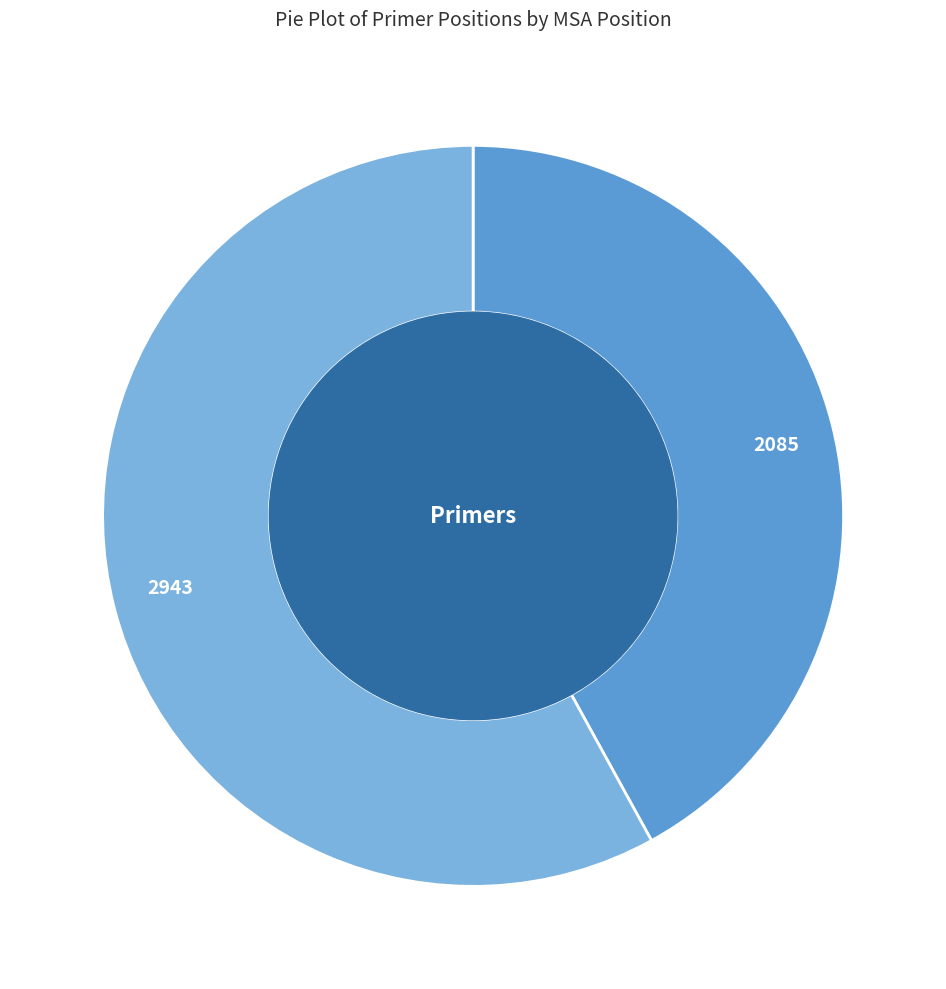

Does any single category account for the majority?

Yes